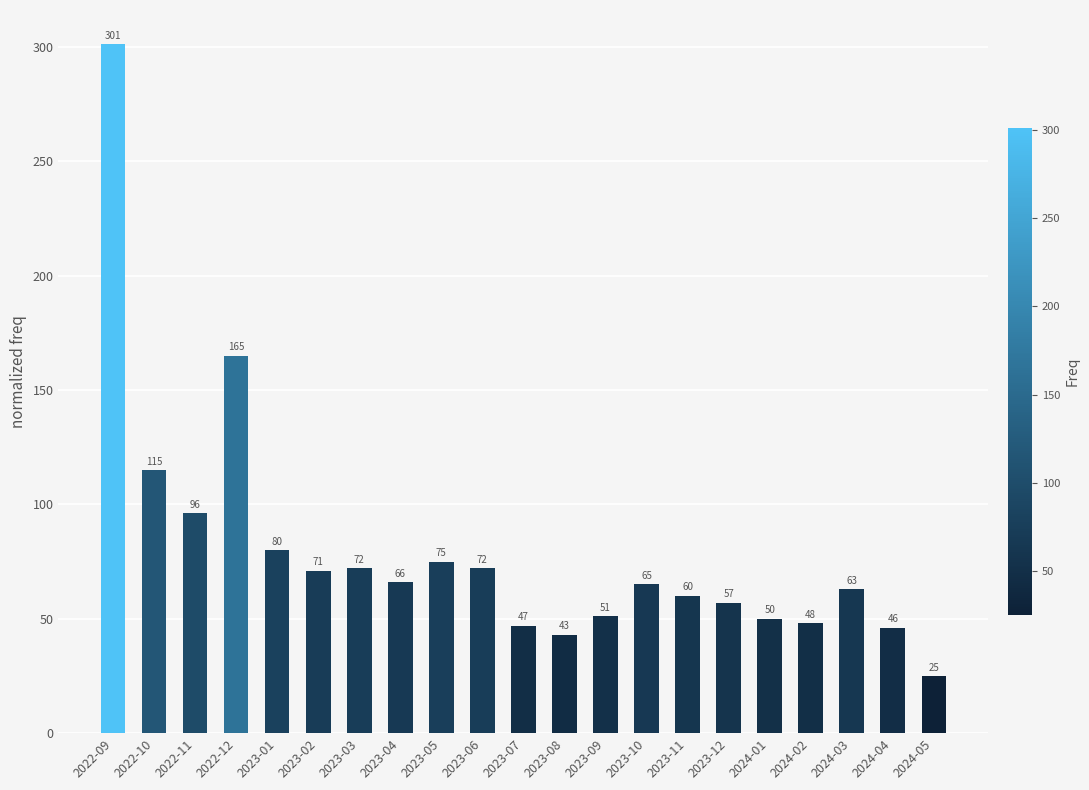

Is it true that the value at 2024-02 is 33?

False